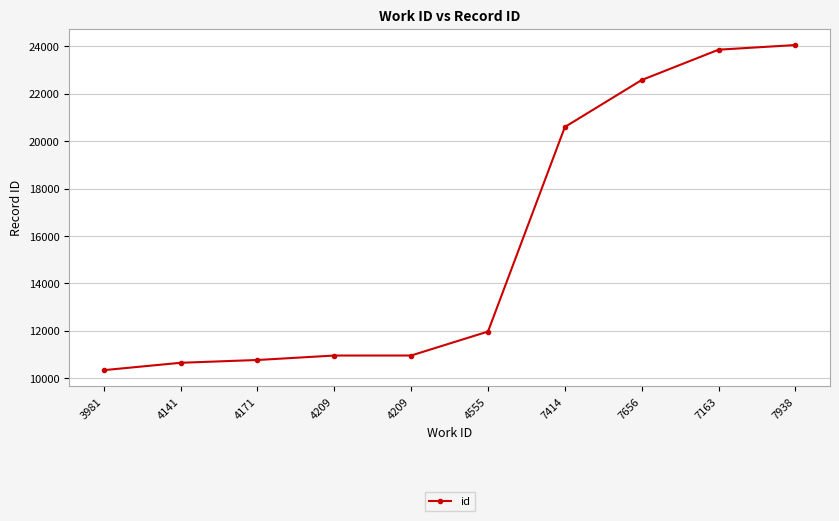

How many lines are shown in the chart?

1